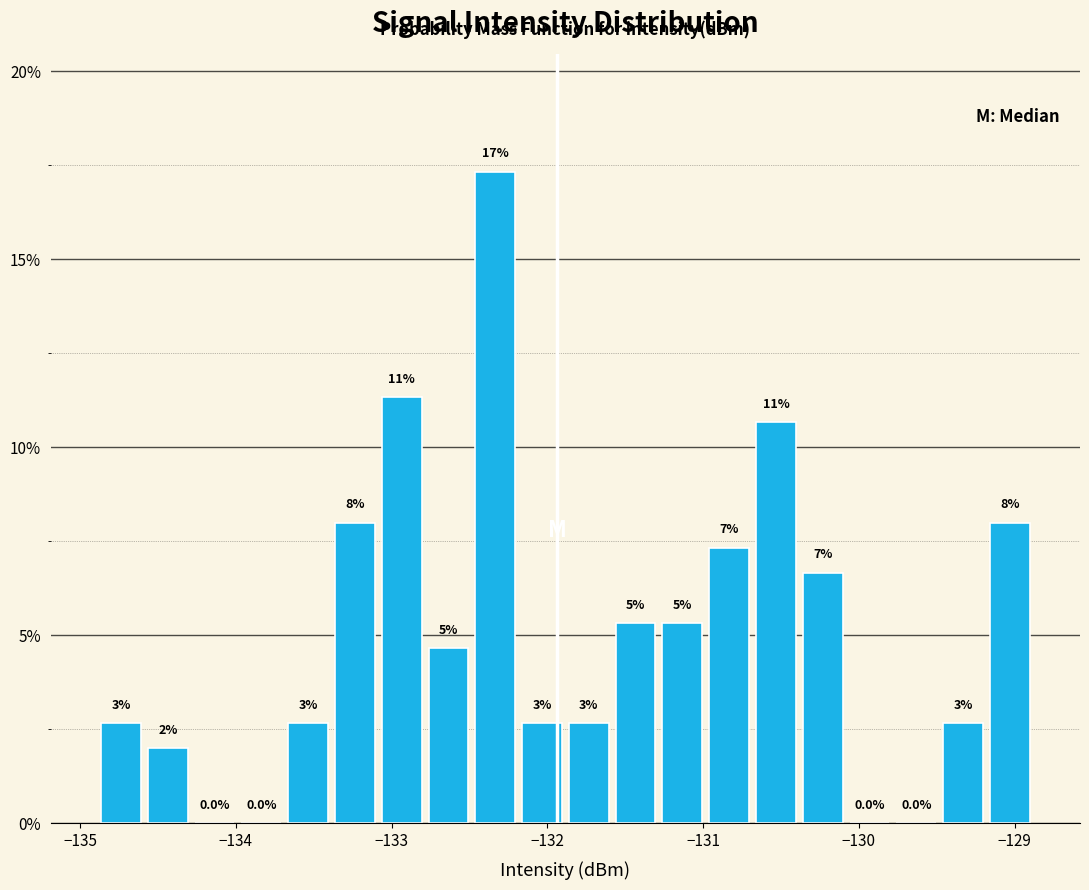

Read against the x-axis, roughly where is the centre of the tallest bar?

-132.3